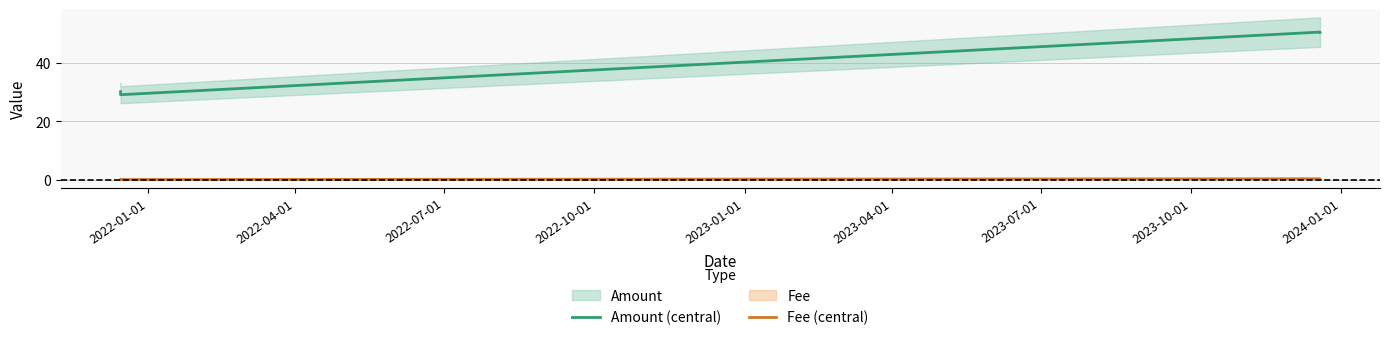

True or false: Amount (central) and Fee (central) intersect in this chart.

False